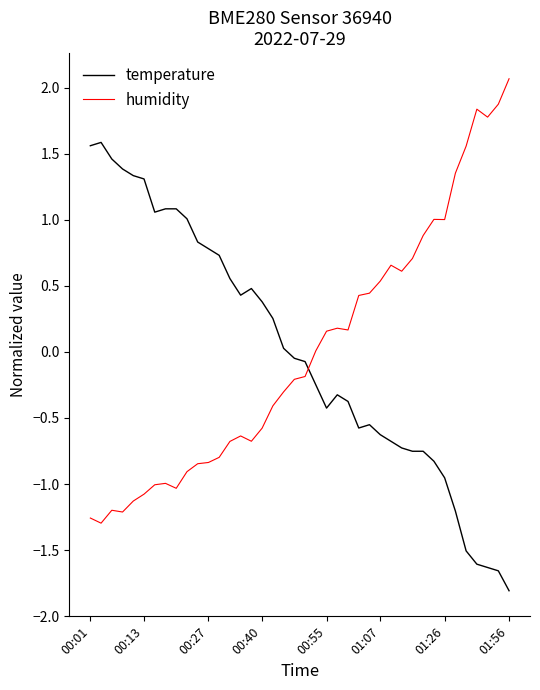

What is the smallest value displayed?

-1.8